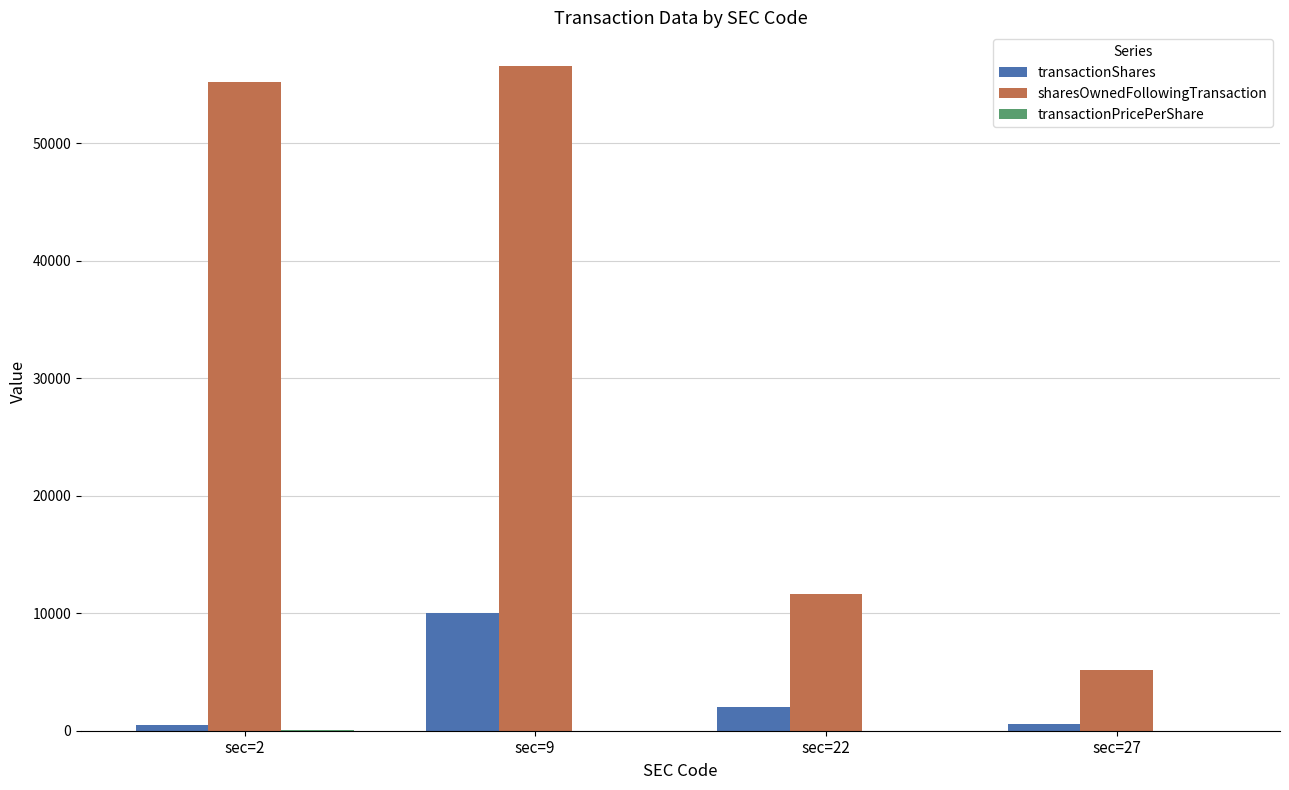

What is the greatest value displayed?

56615.0